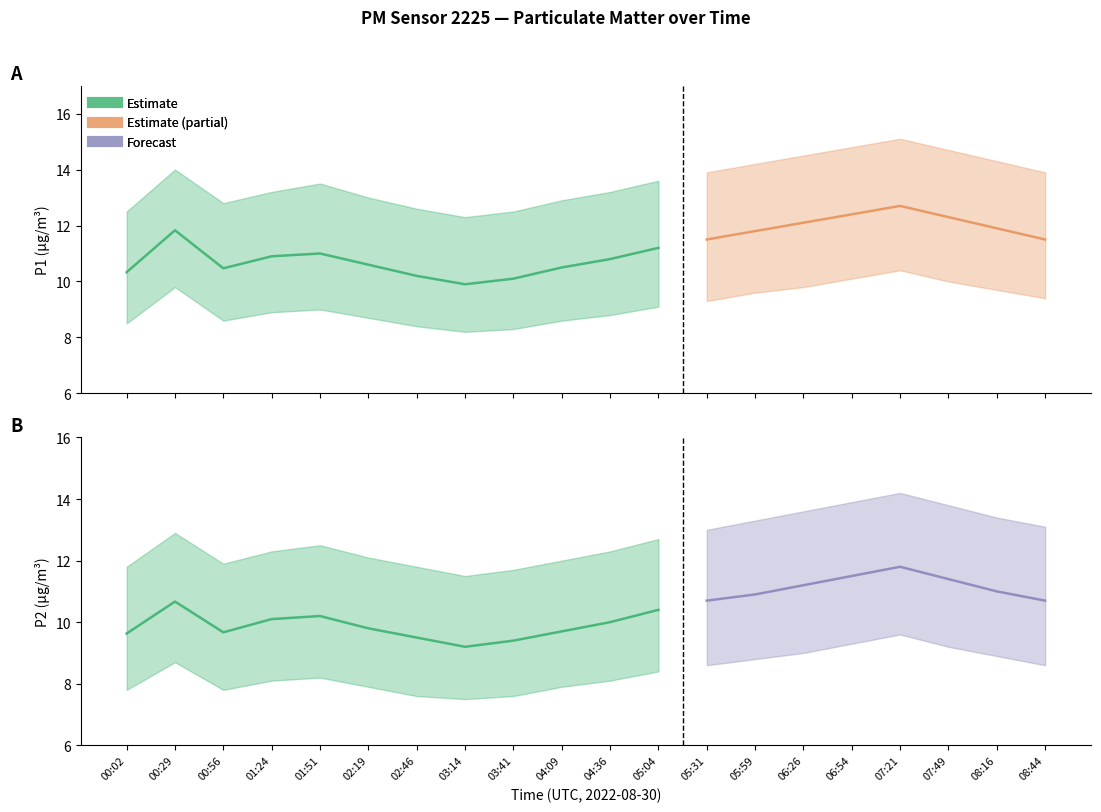

Reading right to left, transcribe all the data shown in this chart.

P1: 08:44=11.5	08:16=11.9	07:49=12.3	07:21=12.7	06:54=12.4	06:26=12.1	05:59=11.8	05:31=11.5	05:04=11.2	04:36=10.8	04:09=10.5	03:41=10.1	03:14=9.9	02:46=10.2	02:19=10.6	01:51=11.0	01:24=10.9	00:56=10.5	00:29=11.8	00:02=10.3
P1_upper: 08:44=13.9	08:16=14.3	07:49=14.7	07:21=15.1	06:54=14.8	06:26=14.5	05:59=14.2	05:31=13.9	05:04=13.6	04:36=13.2	04:09=12.9	03:41=12.5	03:14=12.3	02:46=12.6	02:19=13.0	01:51=13.5	01:24=13.2	00:56=12.8	00:29=14.0	00:02=12.5
P1_lower: 08:44=9.4	08:16=9.7	07:49=10.0	07:21=10.4	06:54=10.1	06:26=9.8	05:59=9.6	05:31=9.3	05:04=9.1	04:36=8.8	04:09=8.6	03:41=8.3	03:14=8.2	02:46=8.4	02:19=8.7	01:51=9.0	01:24=8.9	00:56=8.6	00:29=9.8	00:02=8.5
P2: 08:44=10.7	08:16=11.0	07:49=11.4	07:21=11.8	06:54=11.5	06:26=11.2	05:59=10.9	05:31=10.7	05:04=10.4	04:36=10.0	04:09=9.7	03:41=9.4	03:14=9.2	02:46=9.5	02:19=9.8	01:51=10.2	01:24=10.1	00:56=9.7	00:29=10.7	00:02=9.6
P2_upper: 08:44=13.1	08:16=13.4	07:49=13.8	07:21=14.2	06:54=13.9	06:26=13.6	05:59=13.3	05:31=13.0	05:04=12.7	04:36=12.3	04:09=12.0	03:41=11.7	03:14=11.5	02:46=11.8	02:19=12.1	01:51=12.5	01:24=12.3	00:56=11.9	00:29=12.9	00:02=11.8
P2_lower: 08:44=8.6	08:16=8.9	07:49=9.2	07:21=9.6	06:54=9.3	06:26=9.0	05:59=8.8	05:31=8.6	05:04=8.4	04:36=8.1	04:09=7.9	03:41=7.6	03:14=7.5	02:46=7.6	02:19=7.9	01:51=8.2	01:24=8.1	00:56=7.8	00:29=8.7	00:02=7.8